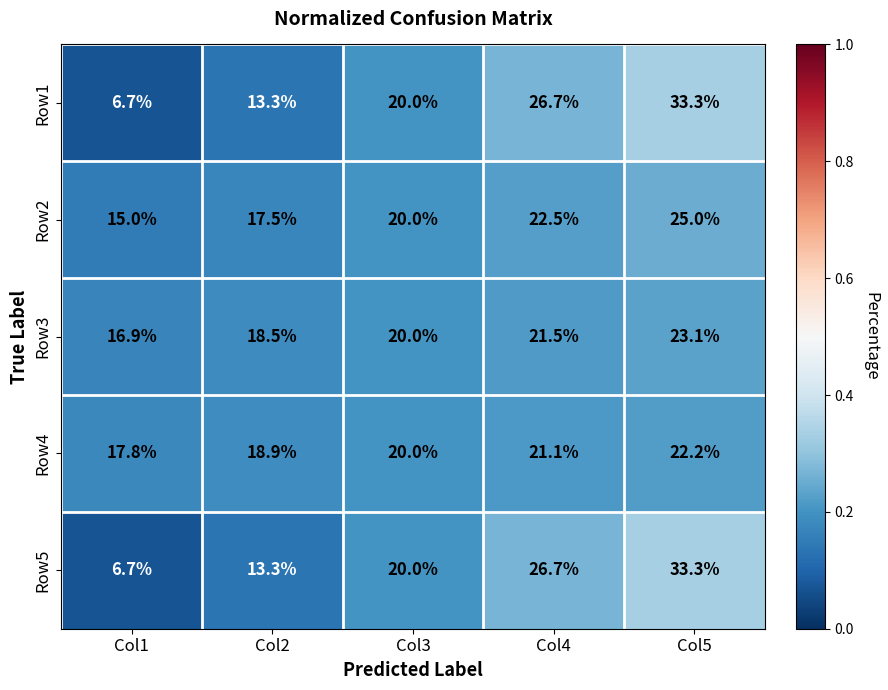

At which category does the chart reach its peak across all series?

Col5